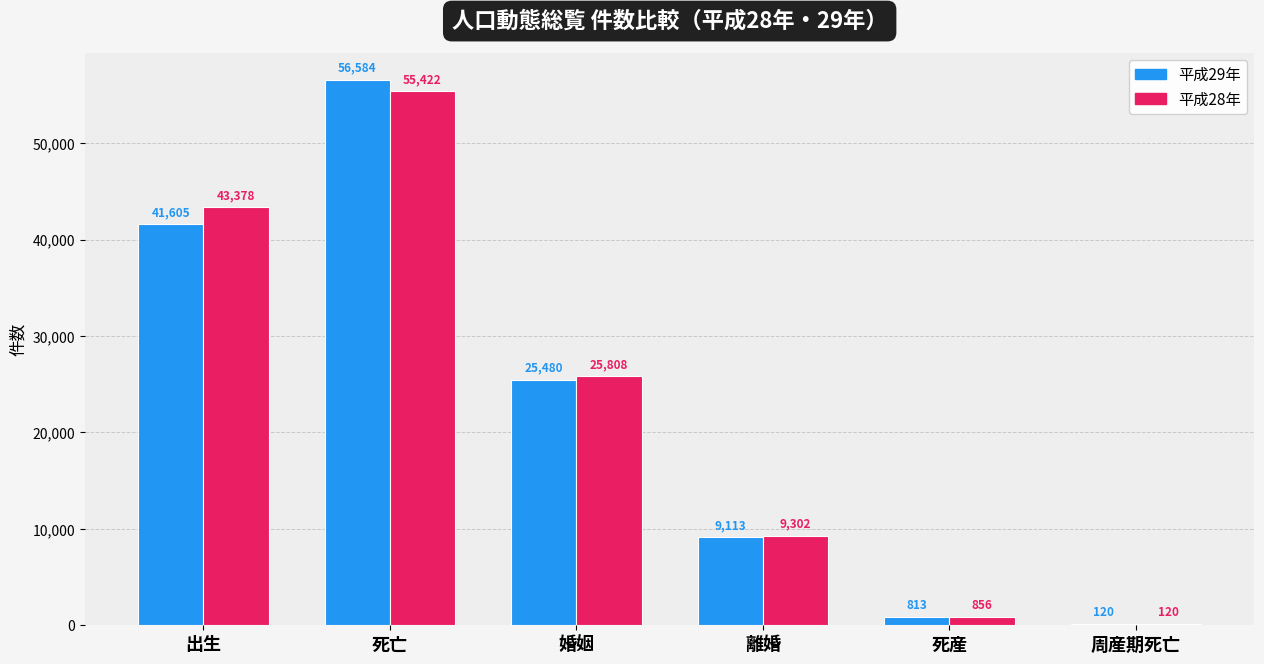

What value does the 平成29年 series have at 死亡?

56584